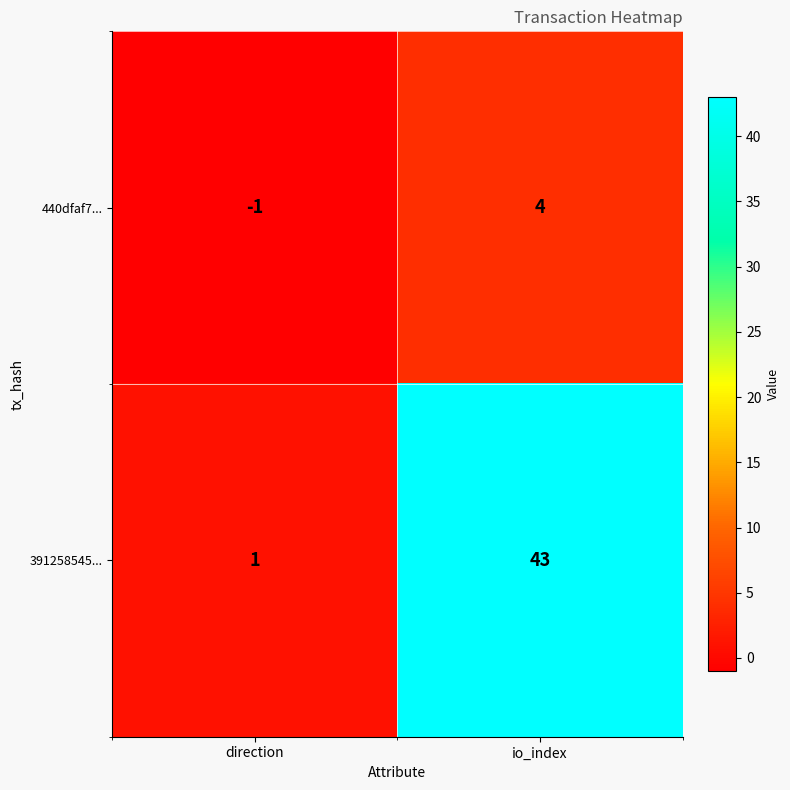

What value does the 391258545... series have at io_index?

43